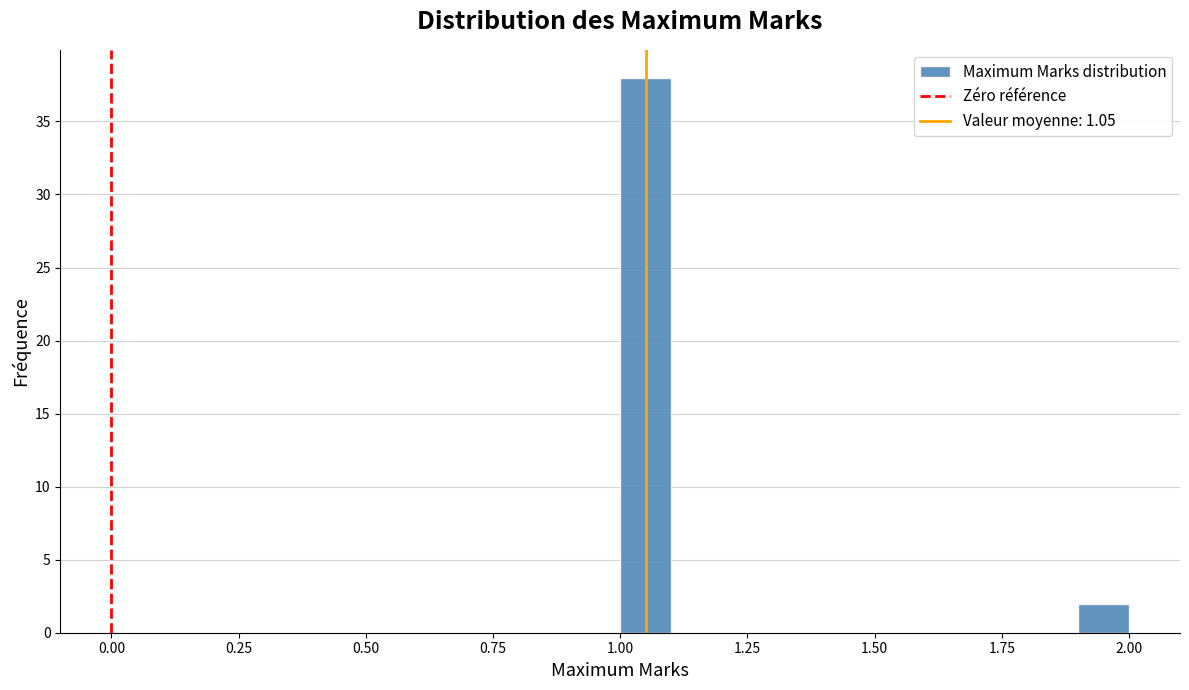

Around what value on the x-axis is the tallest bar? Give the approximate position of its centre, as read against the axis.

1.05